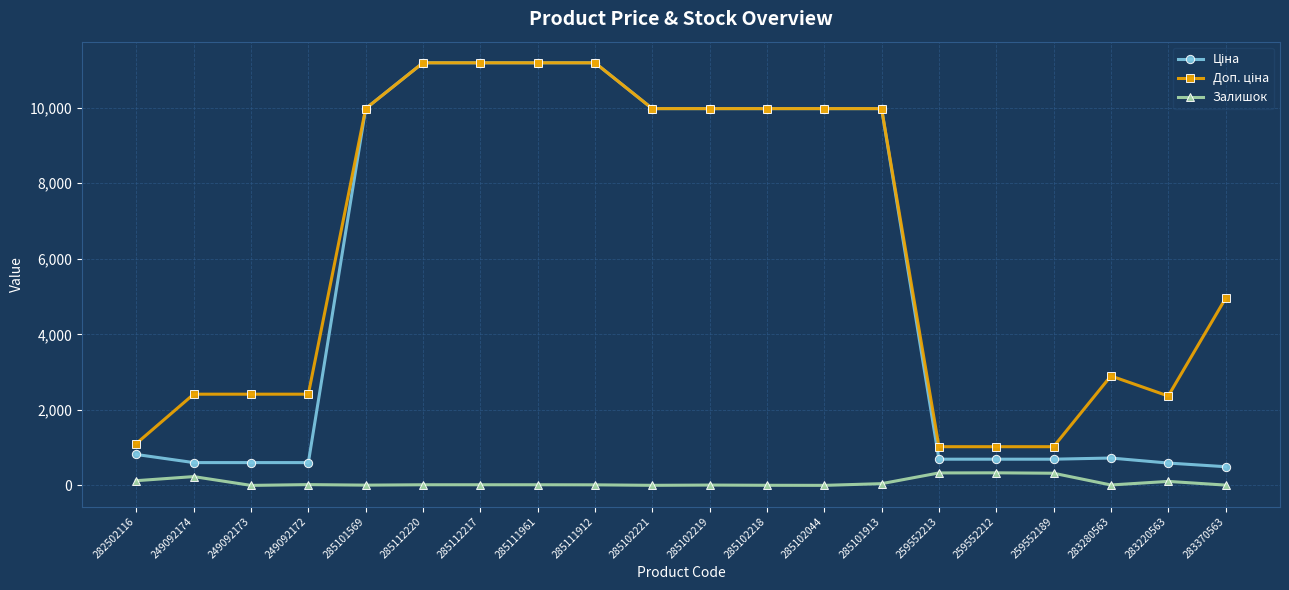

The Залишок series shows 2.0 at 285102221. True or false?

True